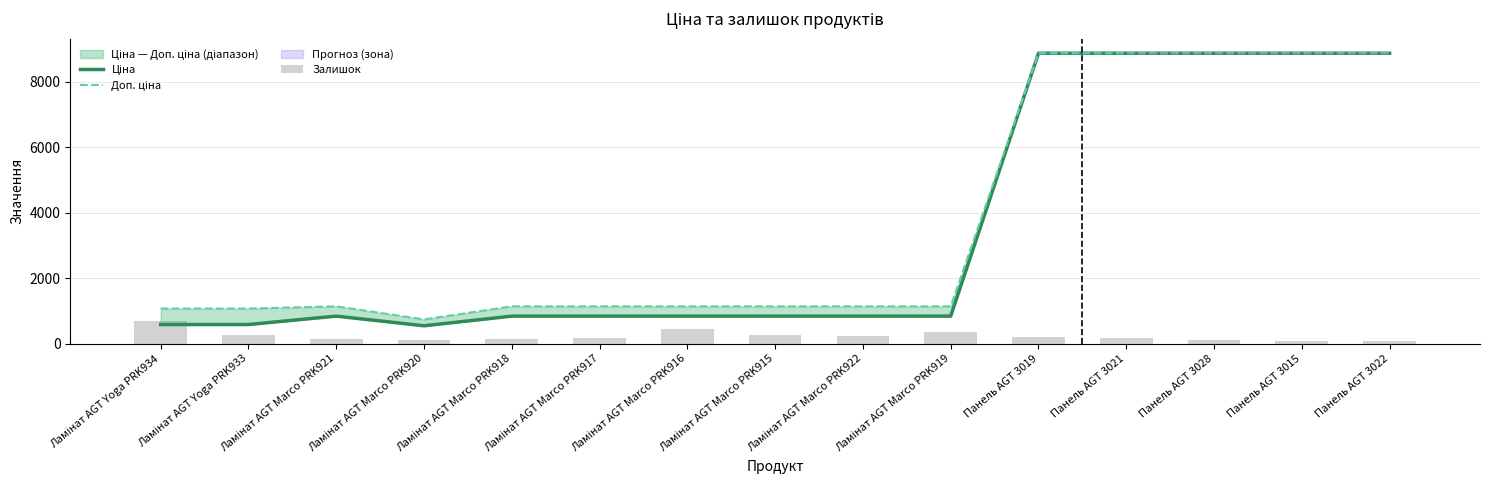

At Панель AGT 3015, list the series in order from largest to smallest.

Ціна, Доп. ціна, Залишок